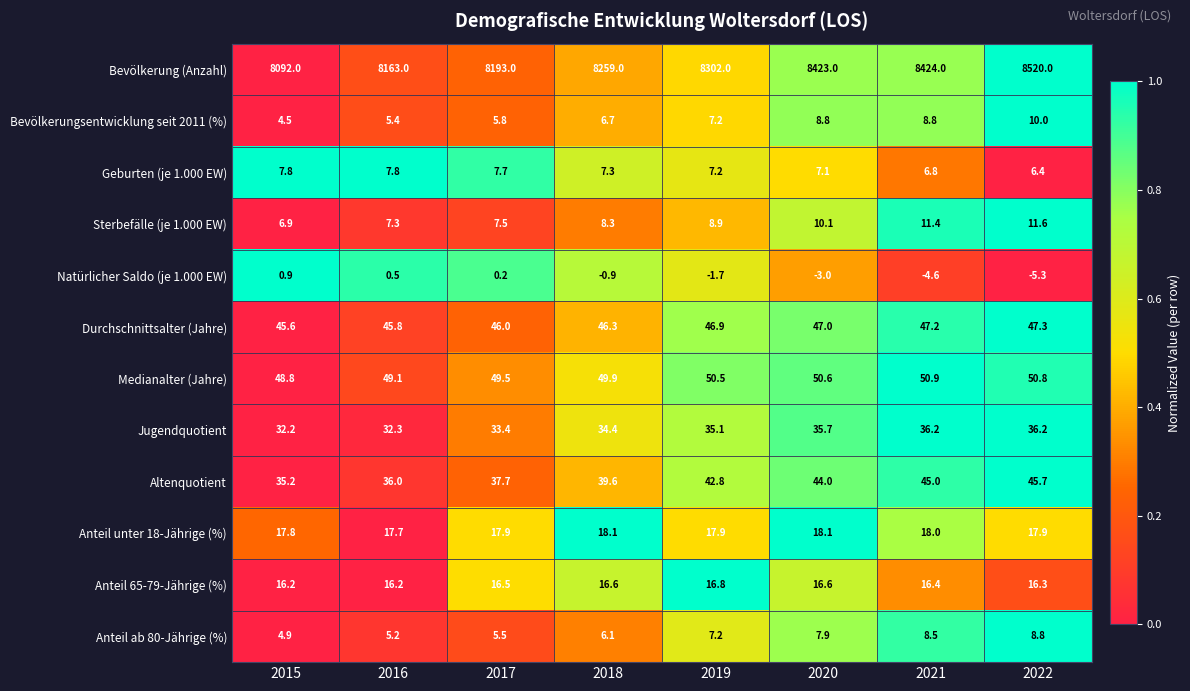

At which label does Natürlicher Saldo (je 1.000 EW) reach its minimum?

2022